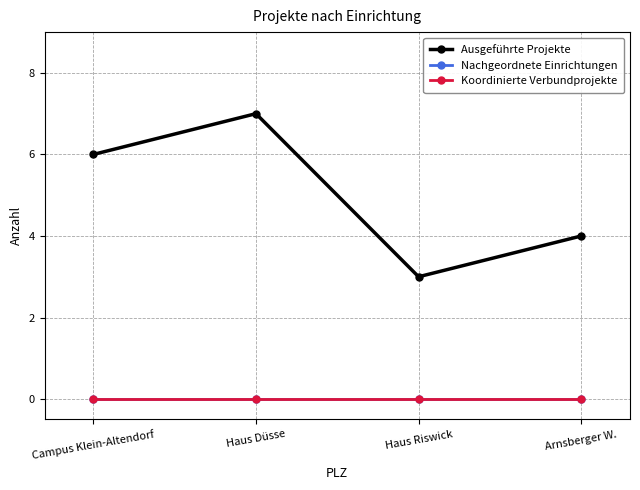

Is this an area chart (filled region under the line)?

No